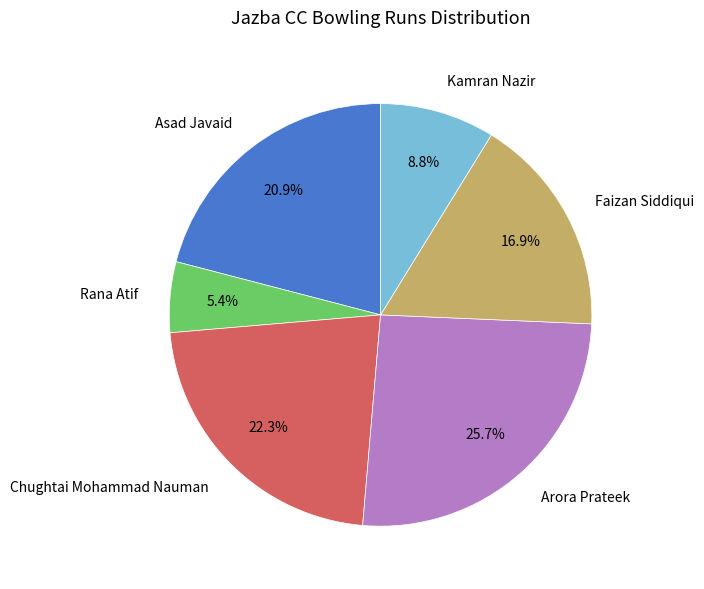

Is there any slice that represents more than half of the pie?

No